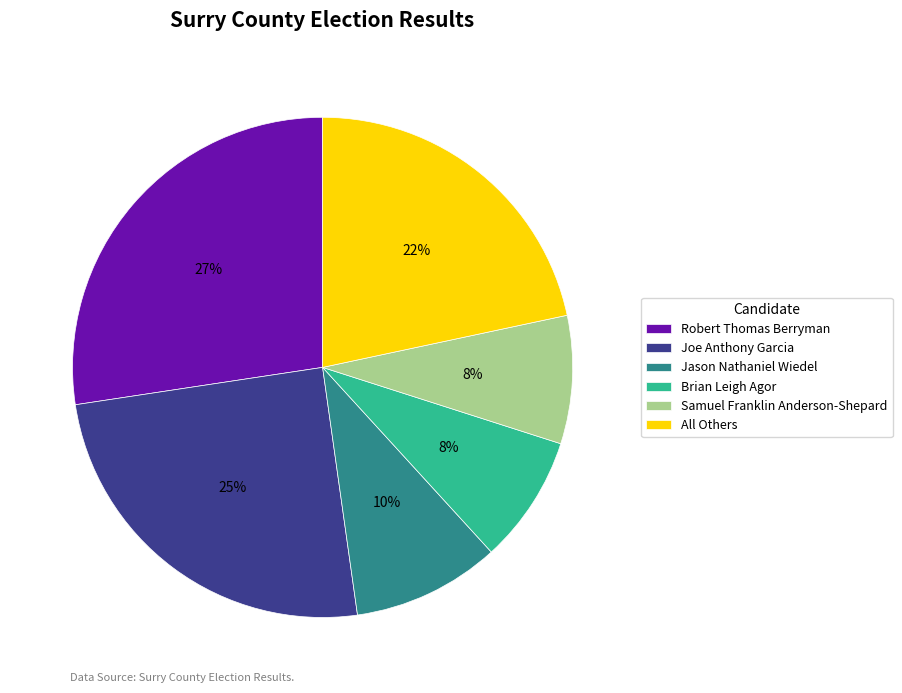

Is Samuel Franklin Anderson-Shepard the majority of the pie?

No